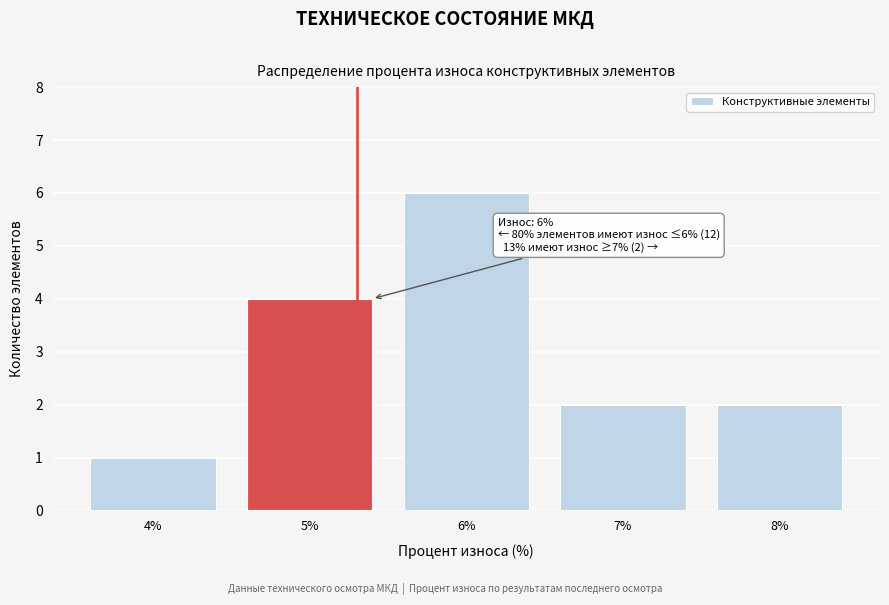

Reading left to right, transcribe all the data shown in this chart.

1	4	6	2	2